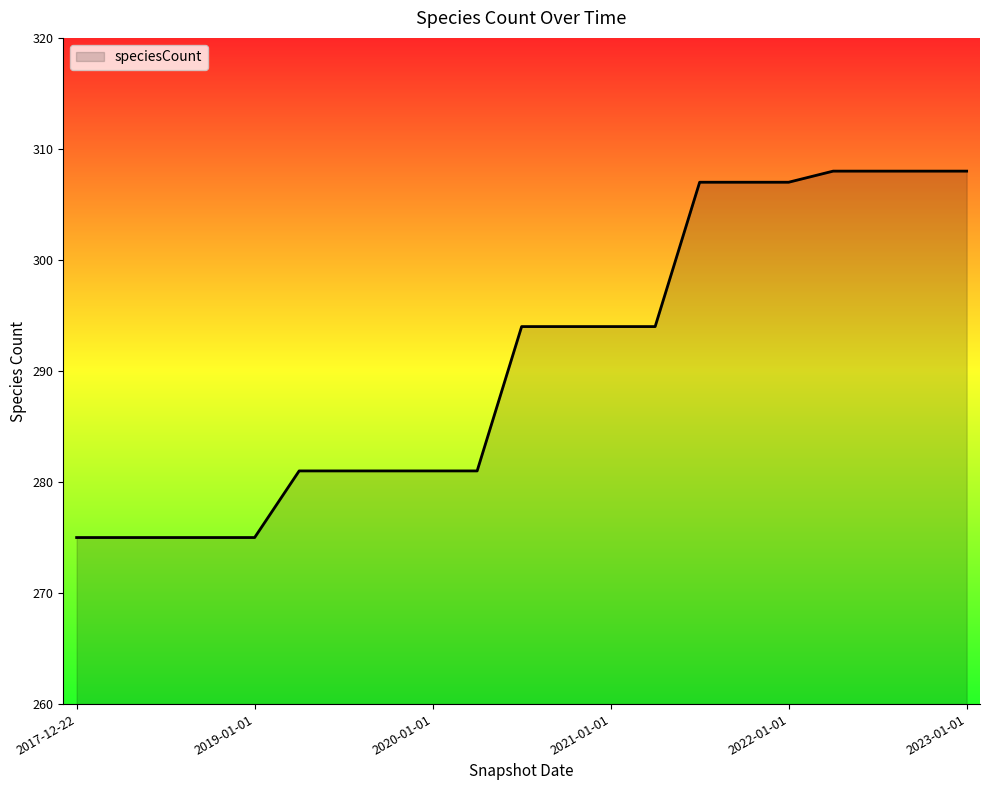

Reading left to right, what are all the values shown in this chart?

275	275	275	275	275	281	281	281	281	281	294	294	294	294	307	307	307	308	308	308	308